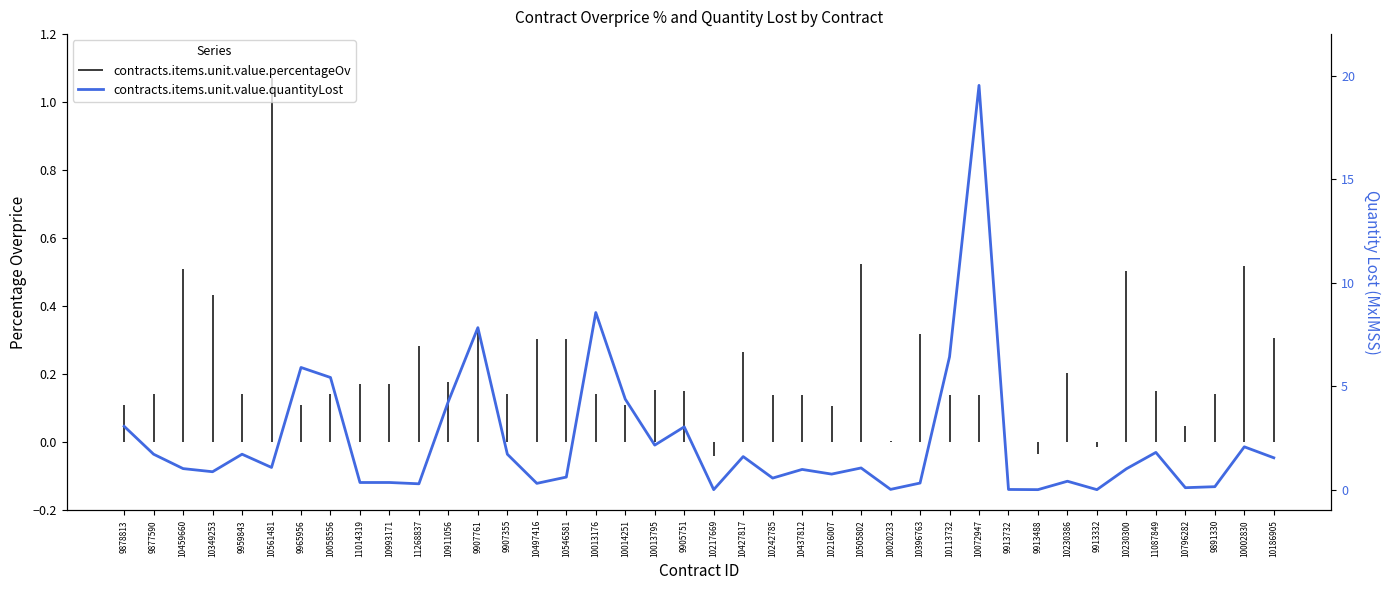

What is the difference between the maximum and second lowest values?

19.5